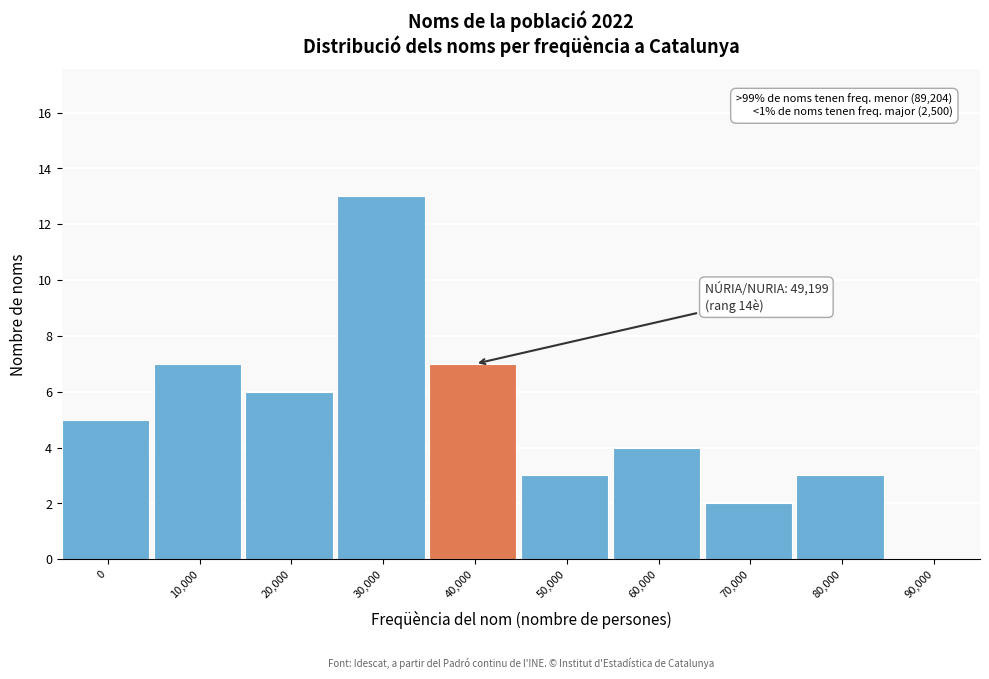

Reading left to right, extract all data points from this chart.

0=5	10,000=7	20,000=6	30,000=13	40,000=7	50,000=3	60,000=4	70,000=2	80,000=3	90,000=0